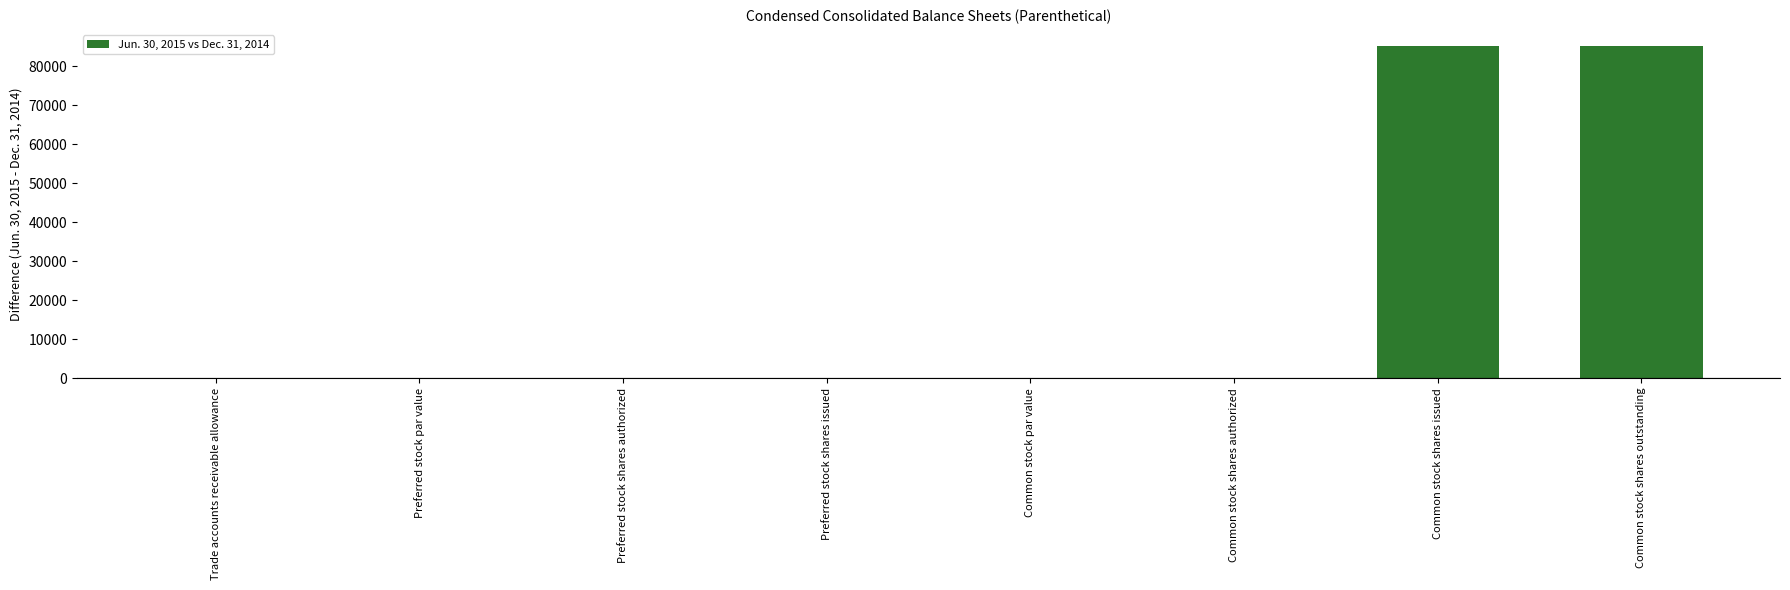

What is the greatest value displayed?

85102